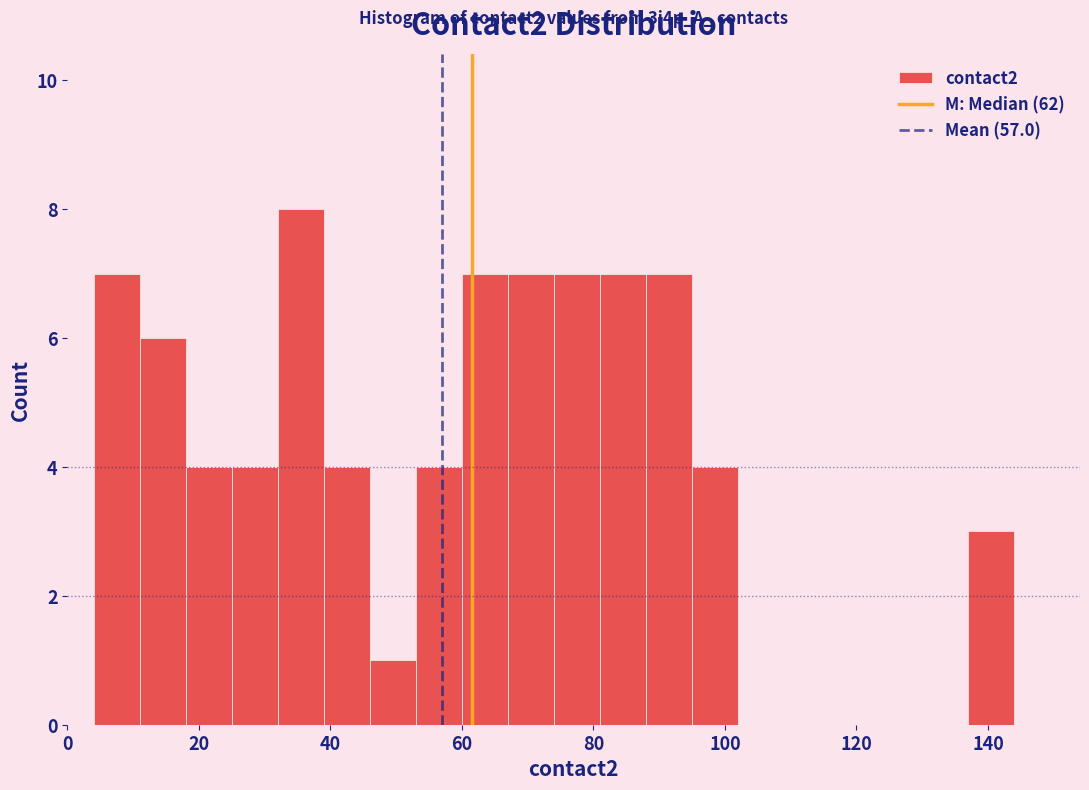

Around what value on the x-axis is the tallest bar? Give the approximate position of its centre, as read against the axis.

36